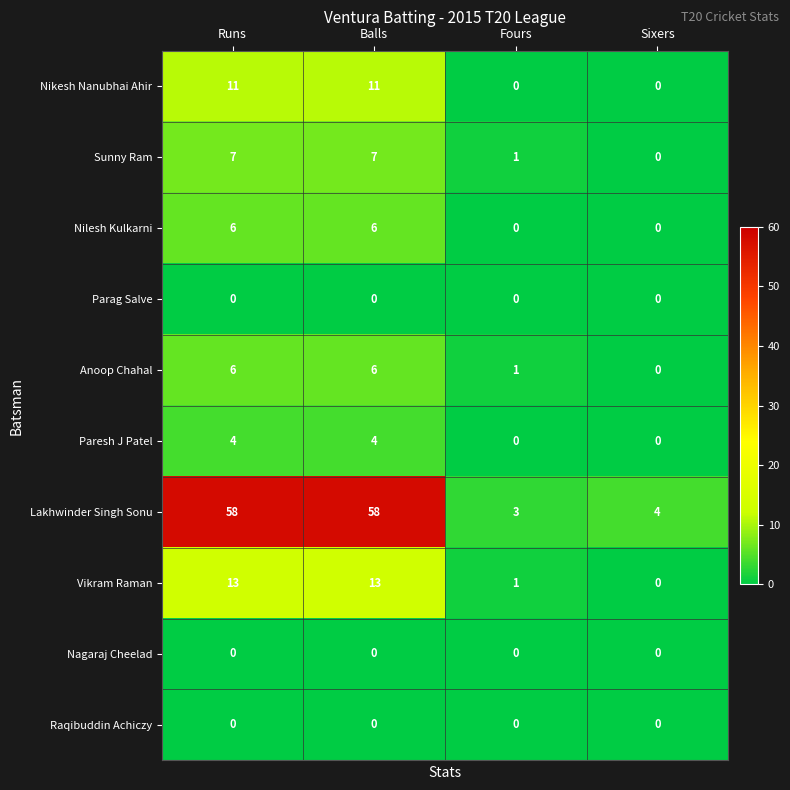

How many categories are shown in the chart?

4